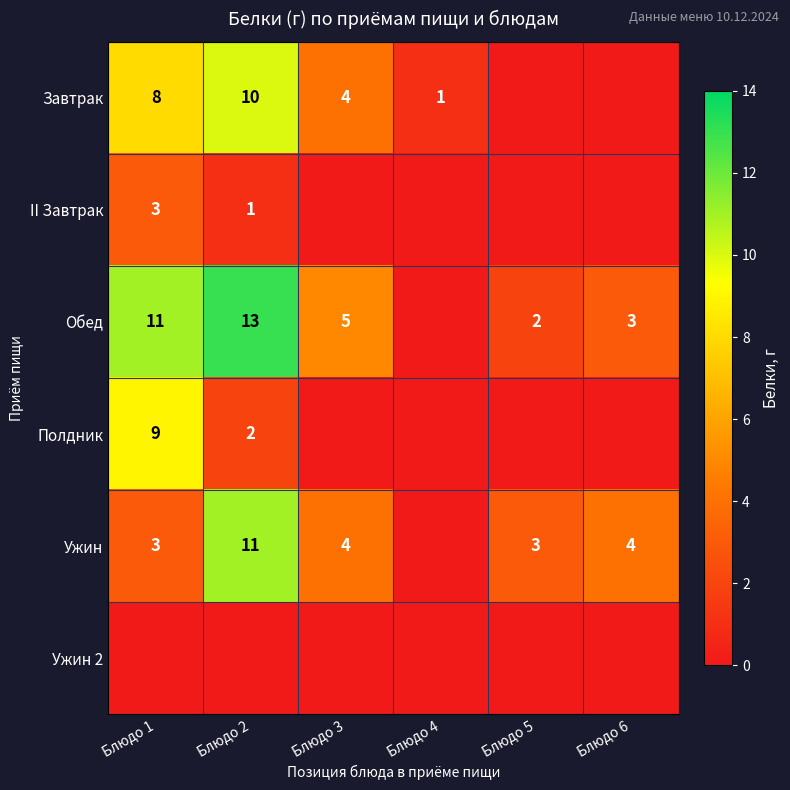

What is the sum of the Обед values at Блюдо 2 and Блюдо 3?

18